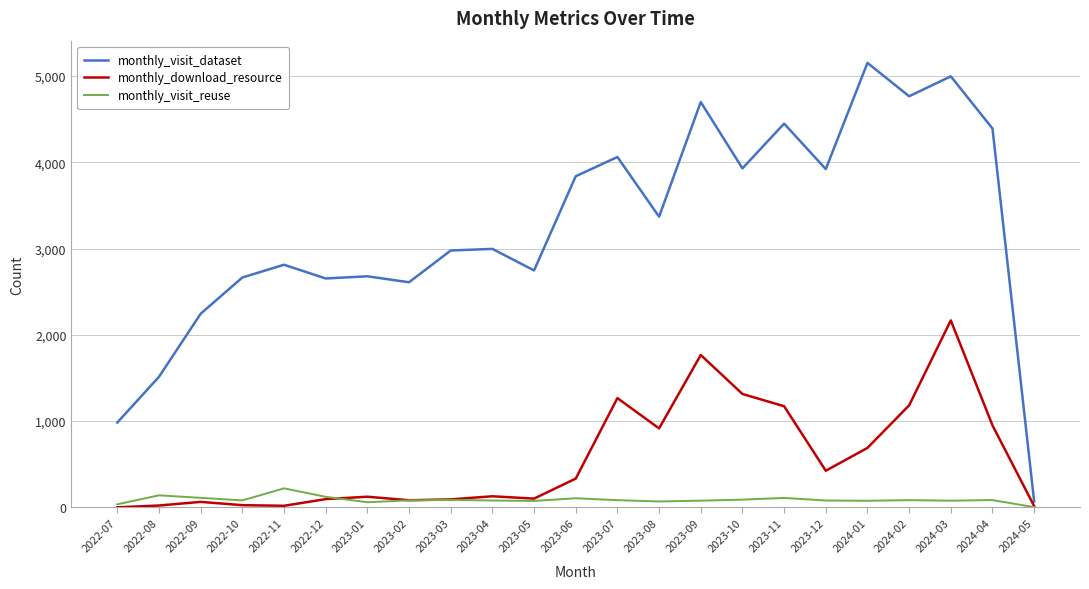

What is the highest value of the monthly_visit_dataset series?

5152